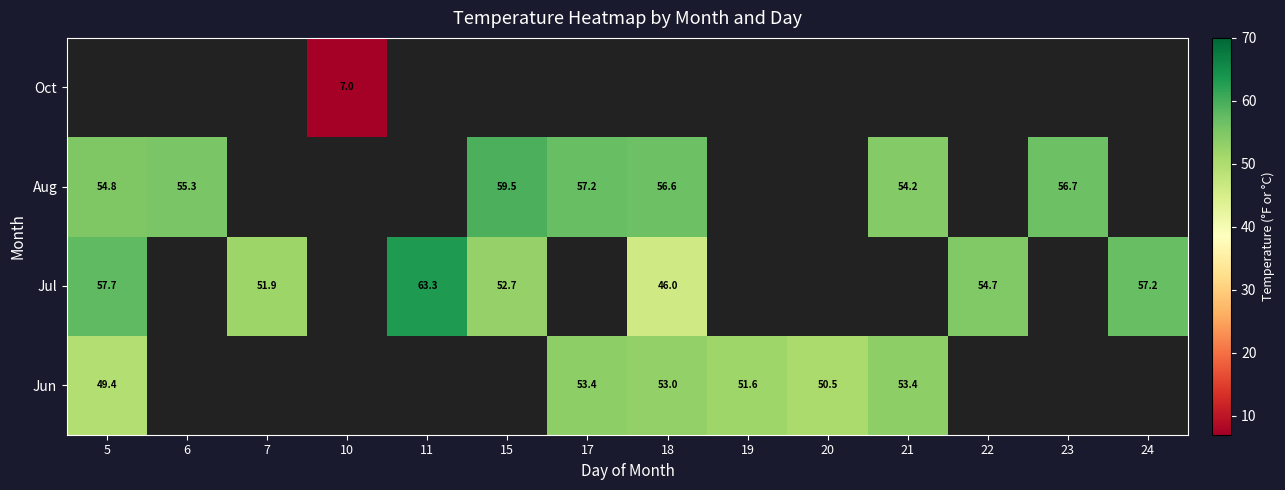

The value of Aug at 18 is 56.6. True or false?

True